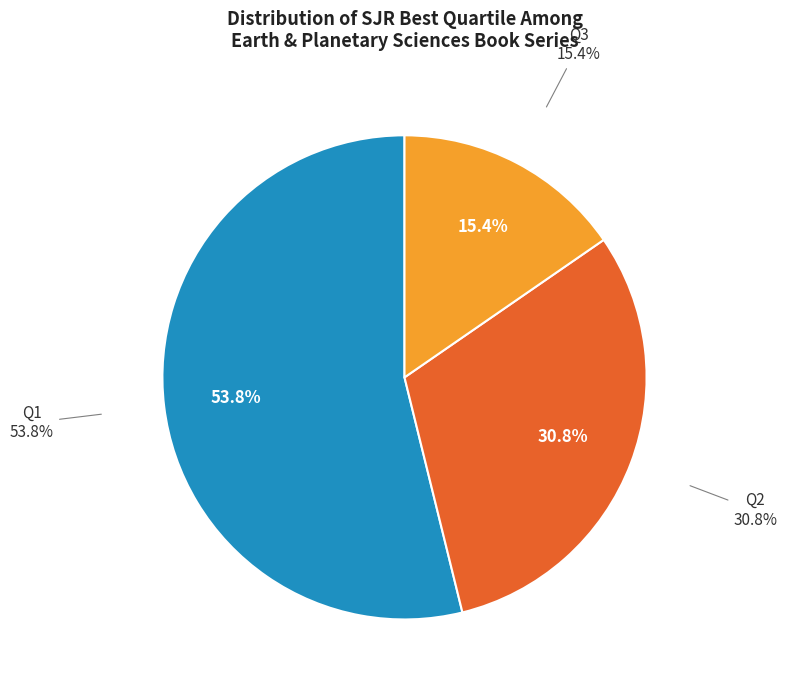

Is there a majority slice in this chart?

Yes